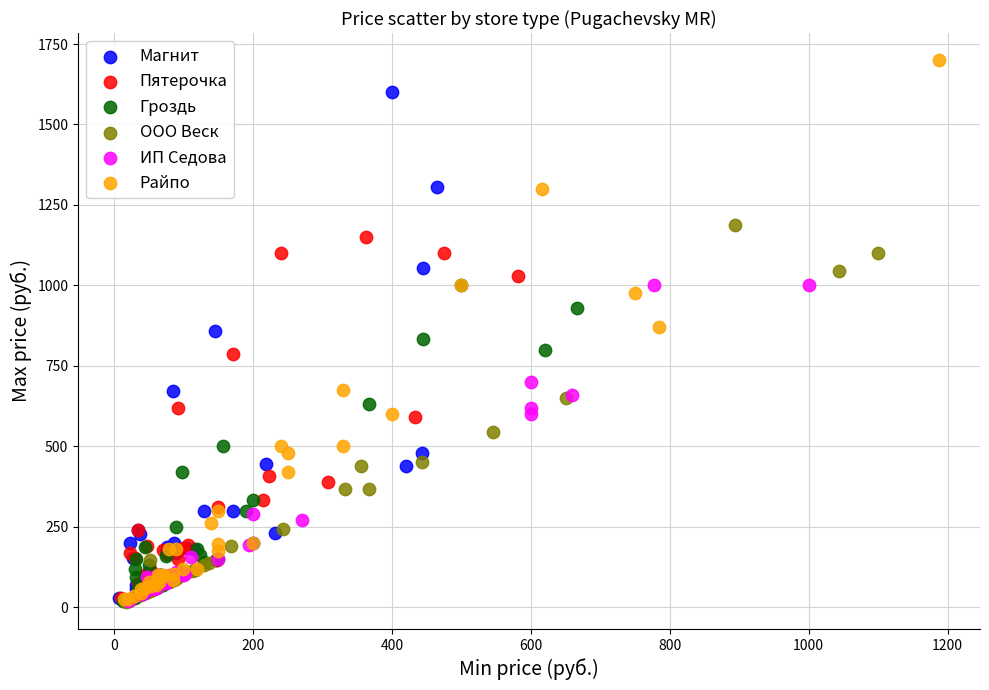

Which series reaches the maximum Y coordinate?

Райпо